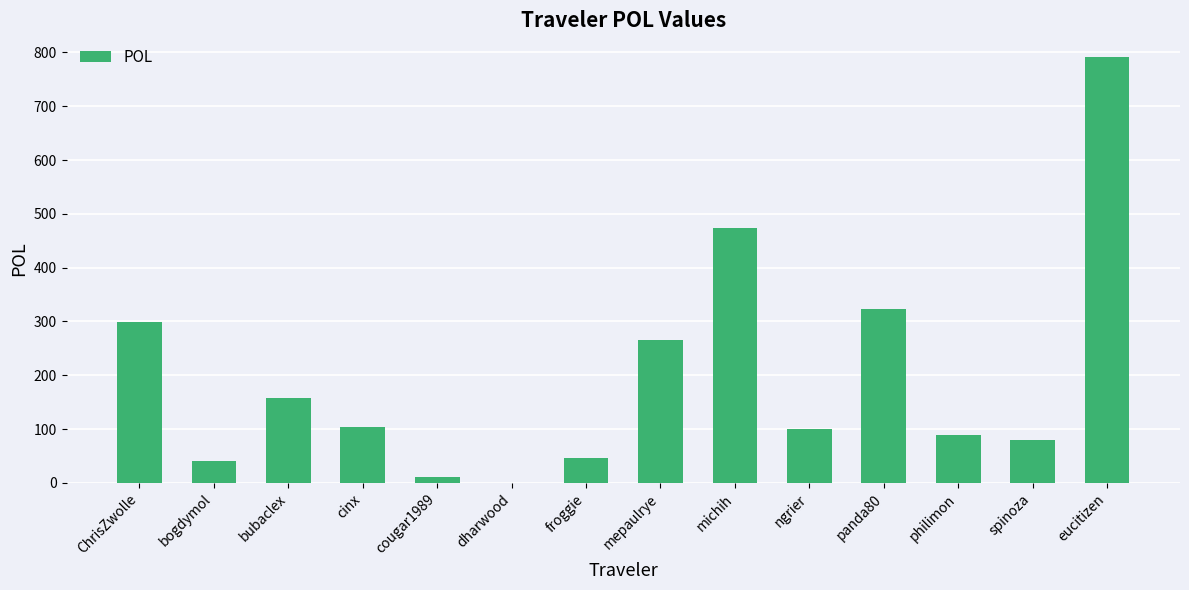

The chart shows a value of 157.6 at bubaclex. True or false?

True